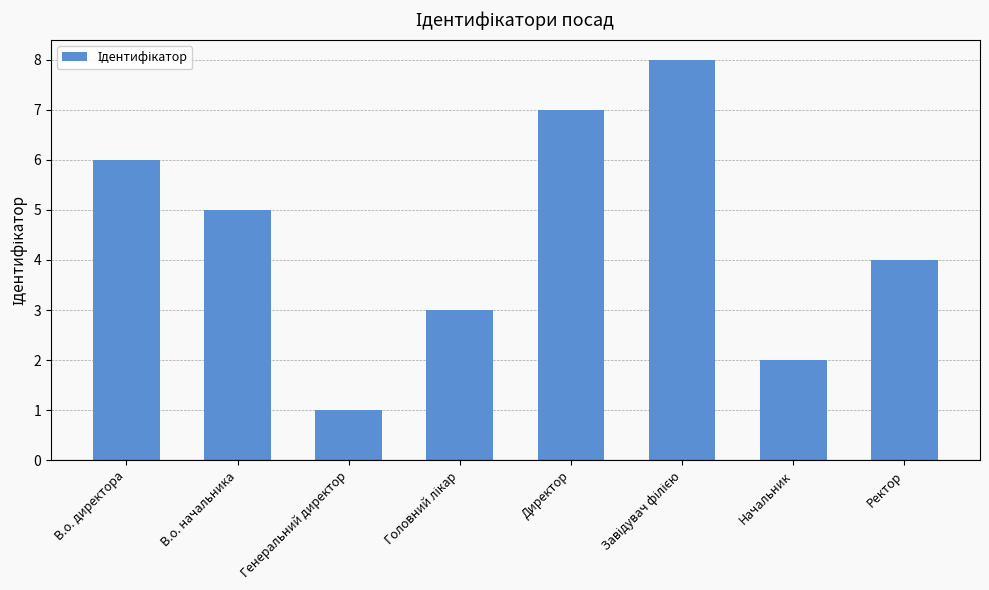

True or false: the data shows 10 at В.о. директора.

False